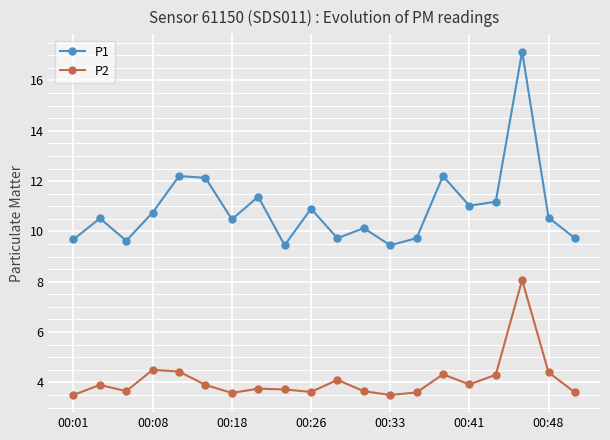

What is the maximum value for P2?

8.1